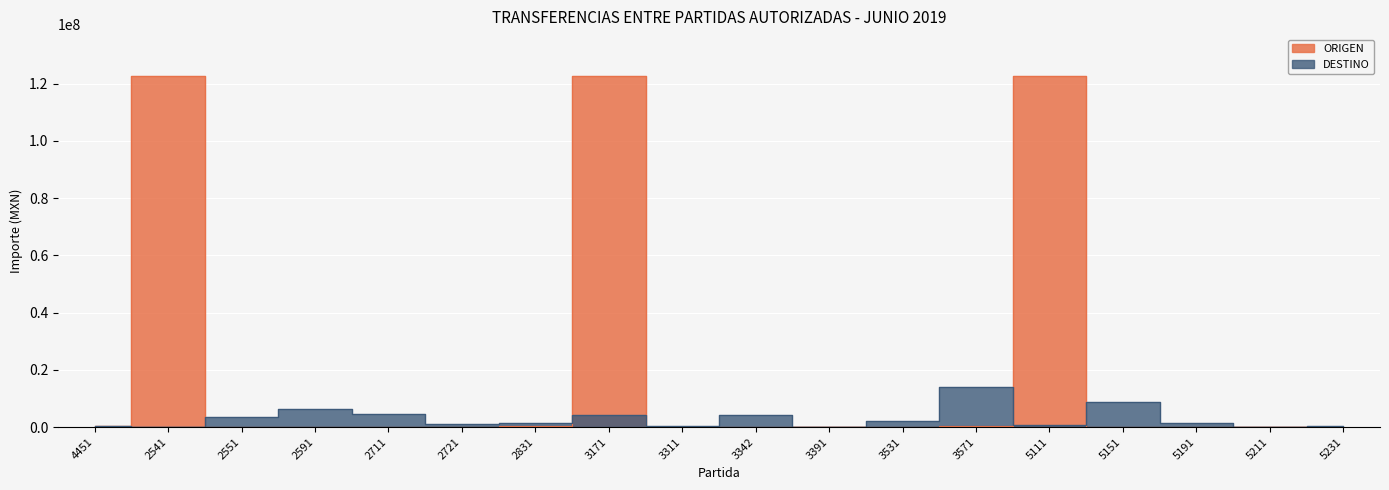

Which series ends up on top after the final intersection of ORIGEN and DESTINO?

DESTINO